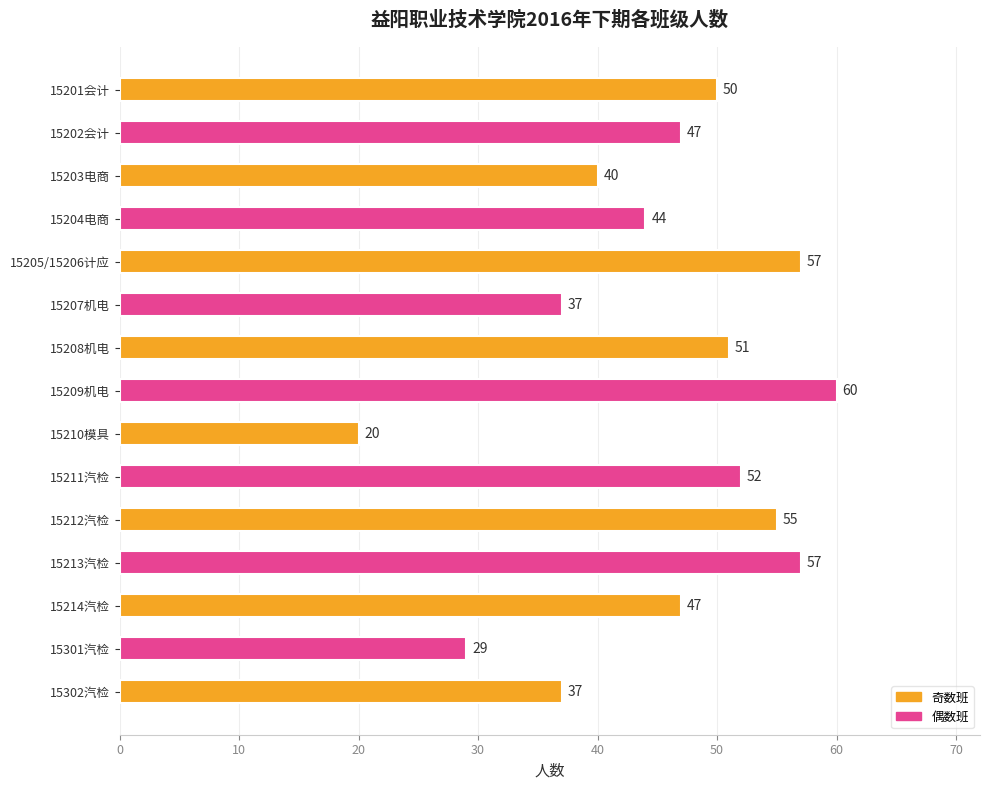

Approximately how many times larger is the value at 15301汽检 compared to 15204电商?

0.7